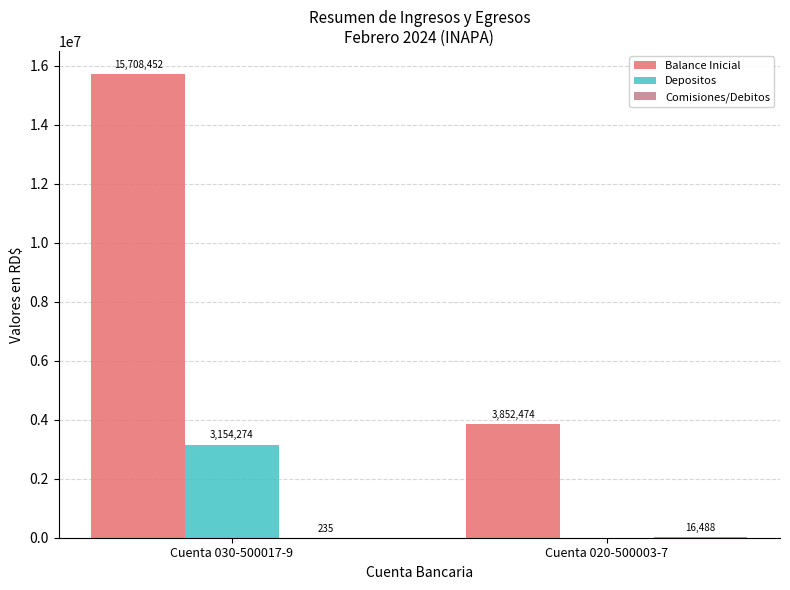

The value of Balance Inicial at Cuenta 020-500003-7 is 3852473.7. True or false?

True